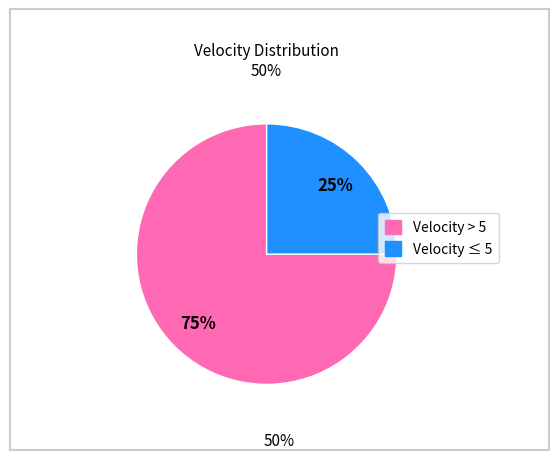

Is there a majority slice in this chart?

Yes